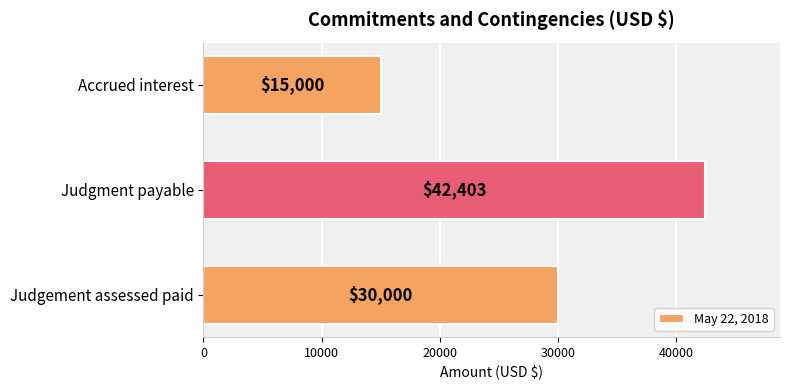

What is the difference between the second highest and minimum values?

15000